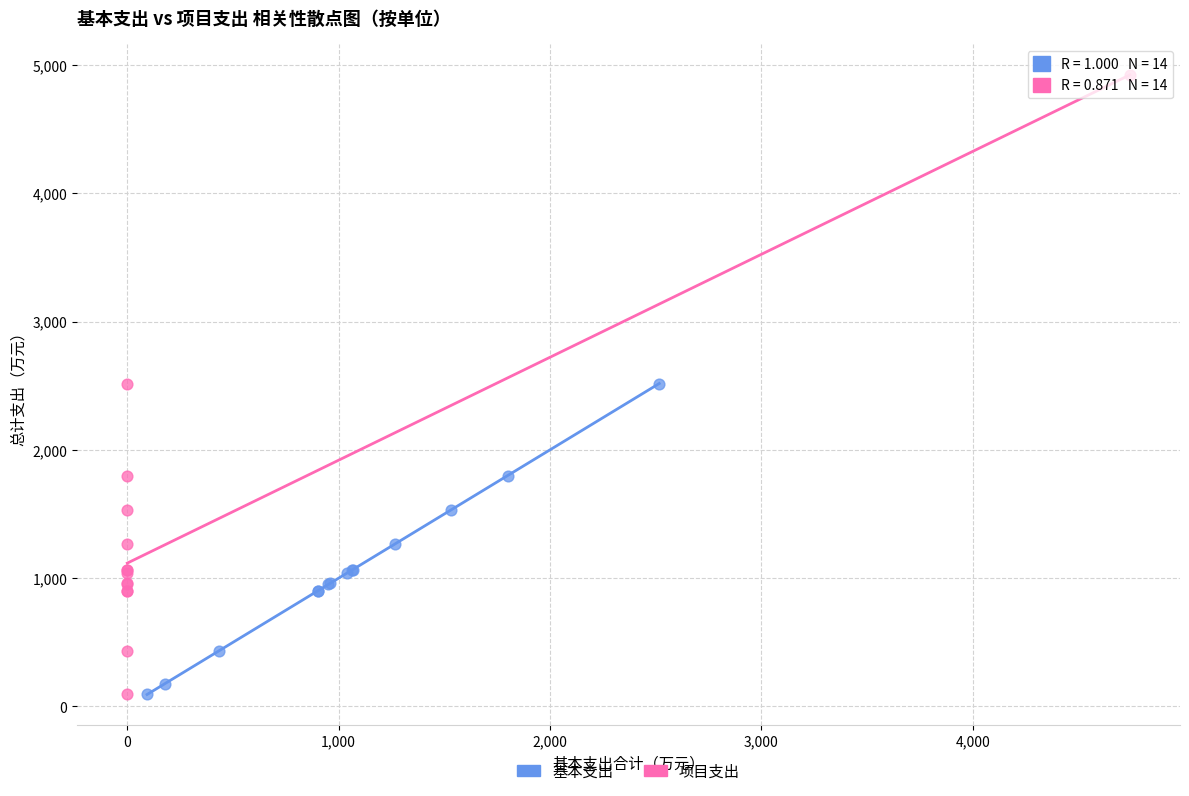

Which series has the largest Y range (max minus min)?

项目支出